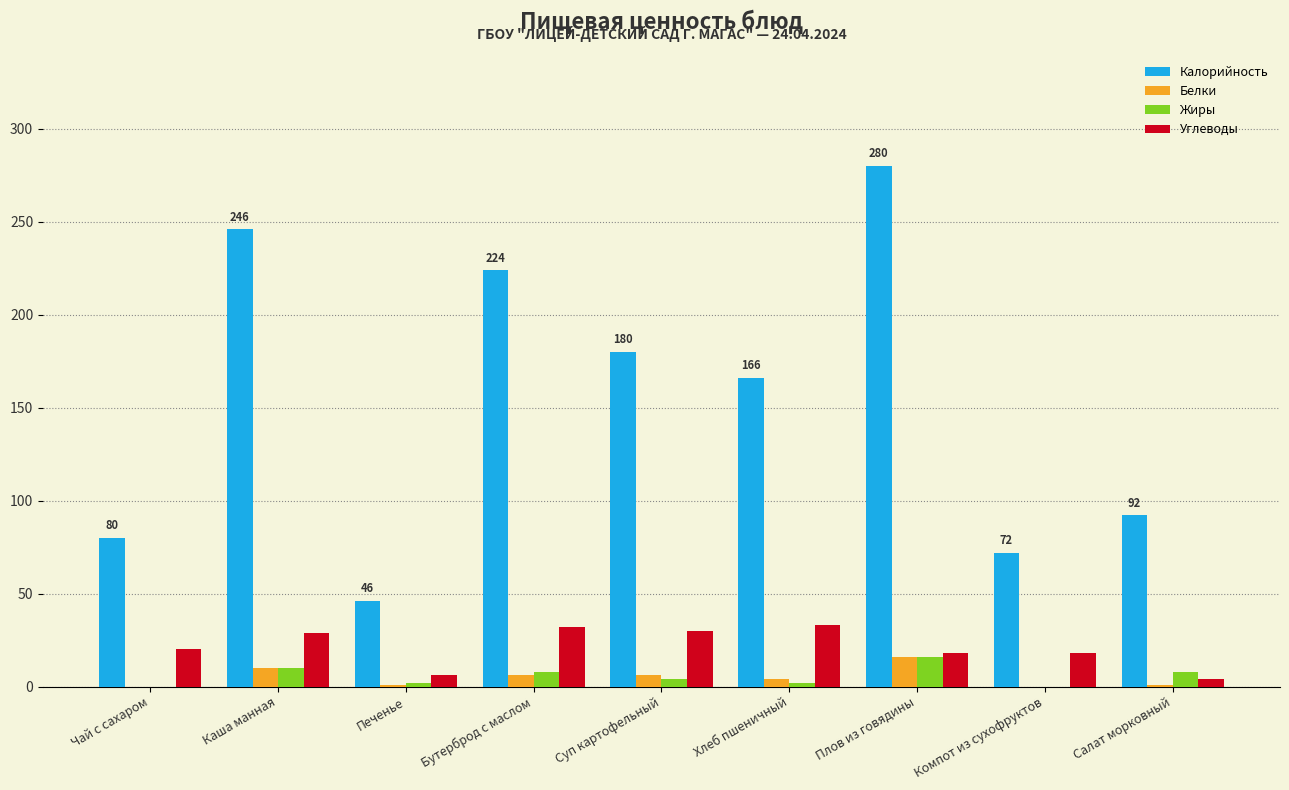

Is the value of Белки at Компот из сухофруктов greater than the value of Жиры at Плов из говядины?

No